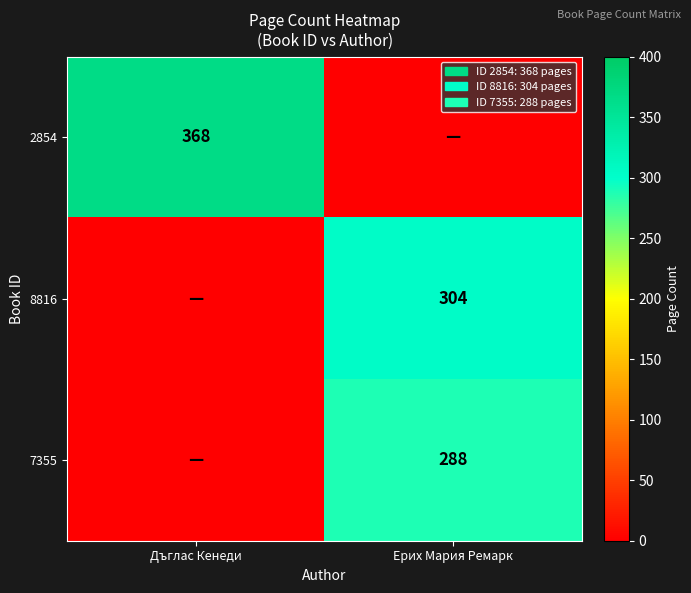

True or false: 2854 has a value of 368 at Дъглас Кенеди.

True